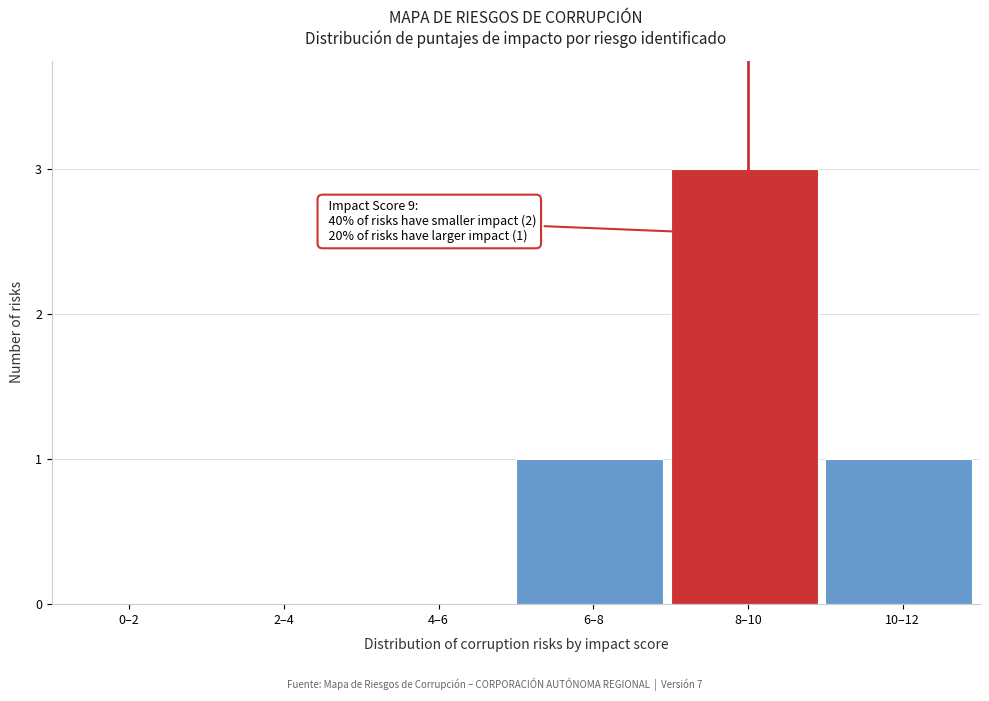

Reading right to left, list all the values displayed in this chart.

10–12=1	8–10=3	6–8=1	4–6=0	2–4=0	0–2=0